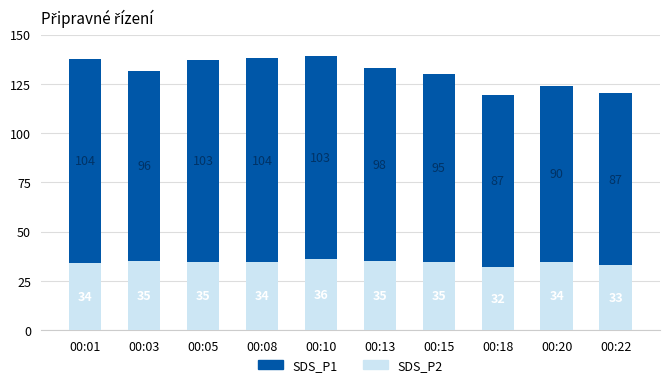

At which category is the sum across all series the highest?

00:10